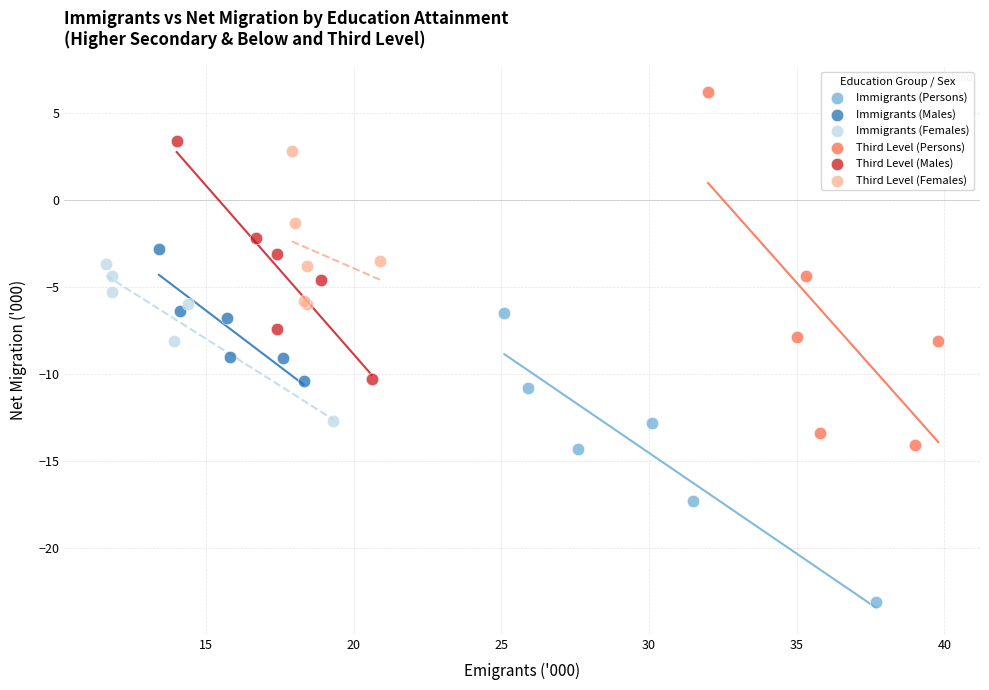

Which series has the largest Y range (max minus min)?

Third Level (Persons)